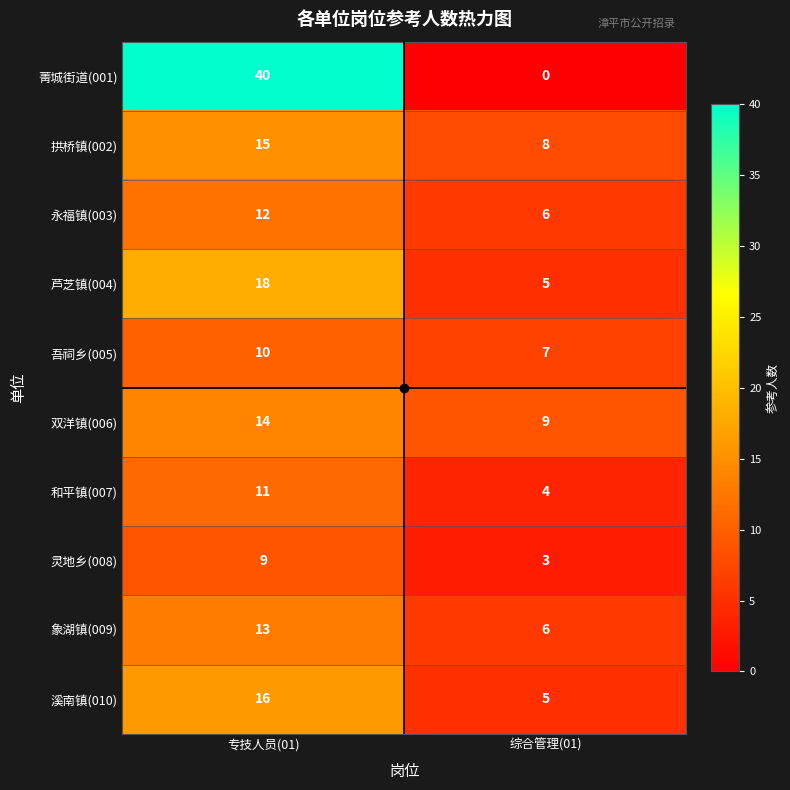

At which category is the sum across all series the highest?

专技人员(01)